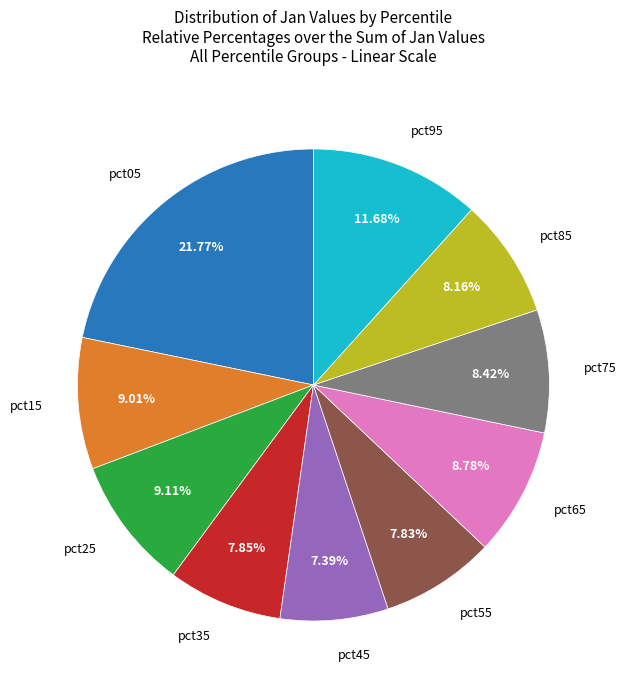

Is there a majority slice in this chart?

No